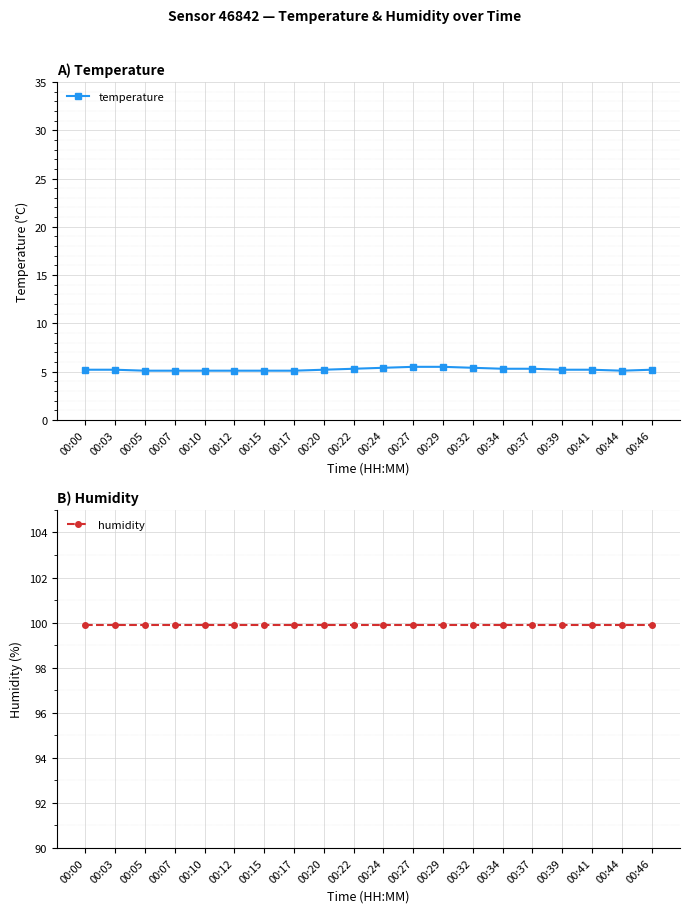

At how many categories does at least one series exceed 71?

20